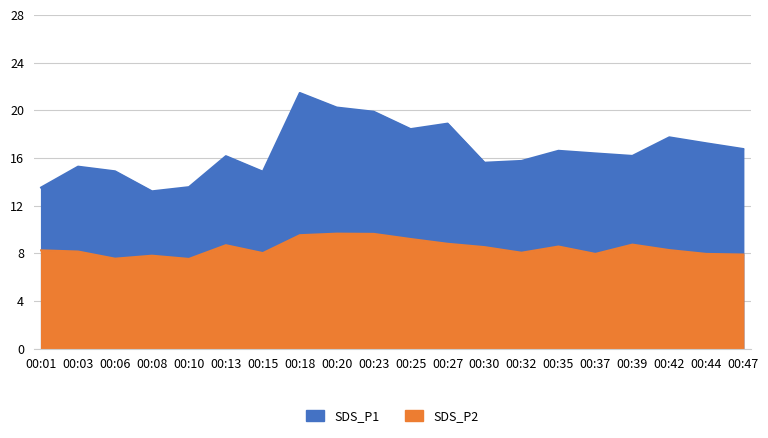

In SDS_P2, how many points are lower than both neighbors (excluding endpoints)?

5